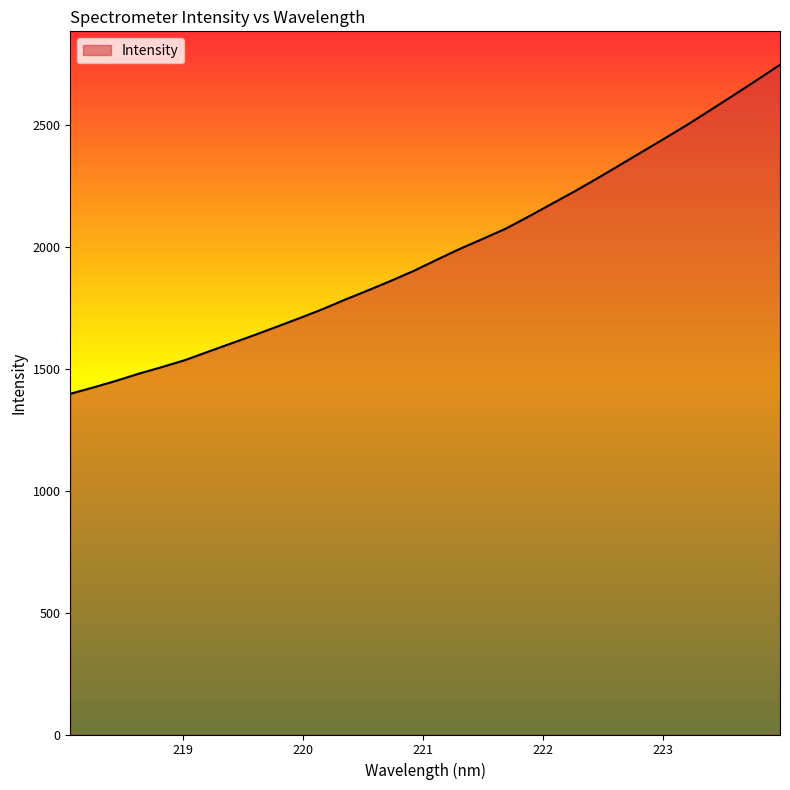

What is the difference between the maximum and minimum values?

1350.4